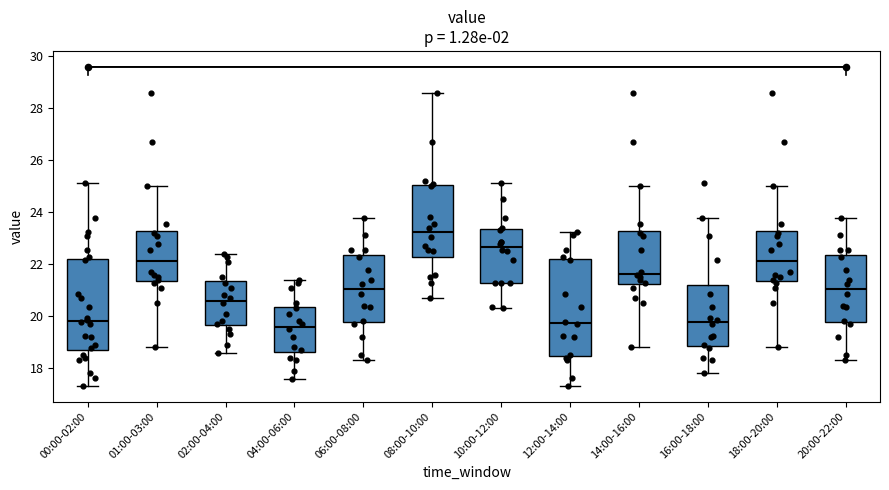

Which box is the tallest, from its lower edge to its upper edge?

12:00-14:00